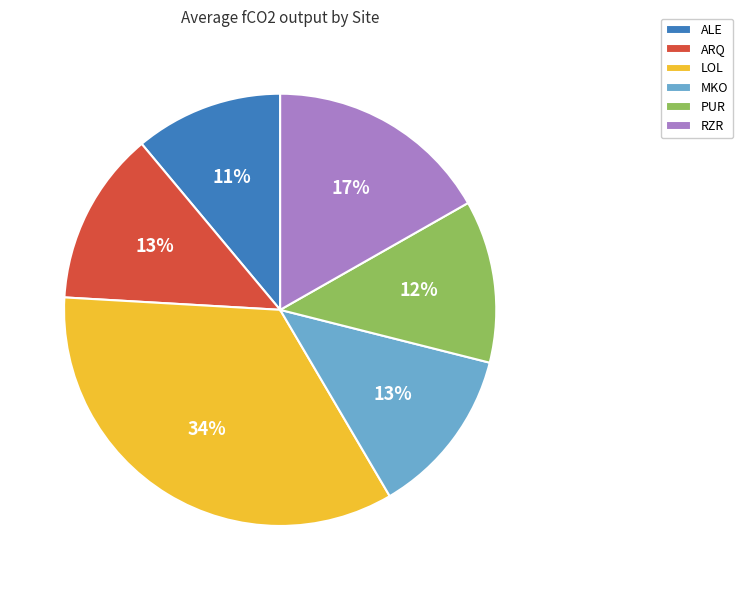

Is it true that ALE is 24% of the pie?

False